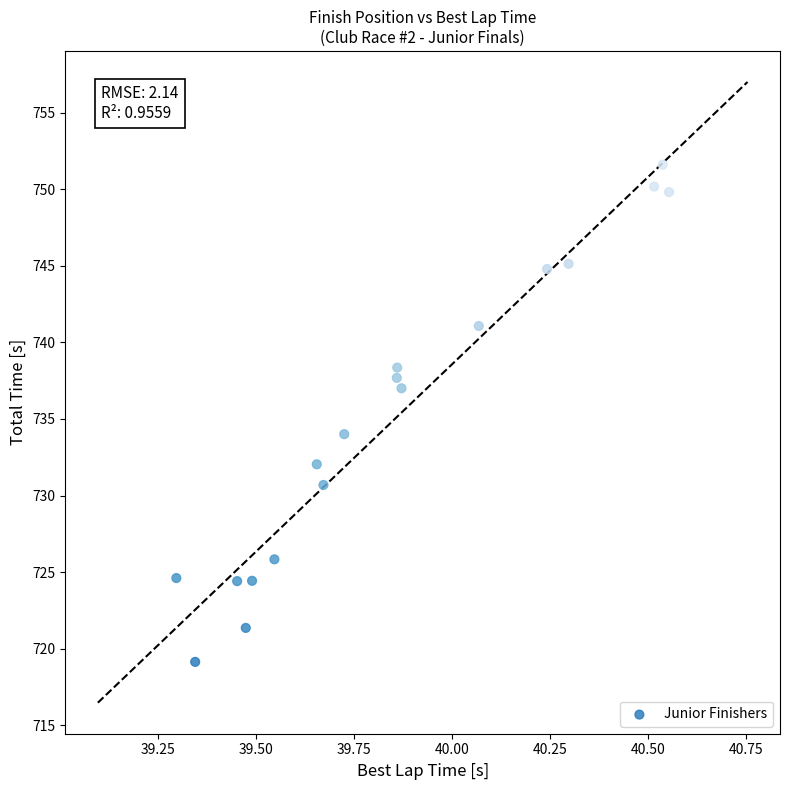

What Y value in the scatter plot is closest to 735?

734.0